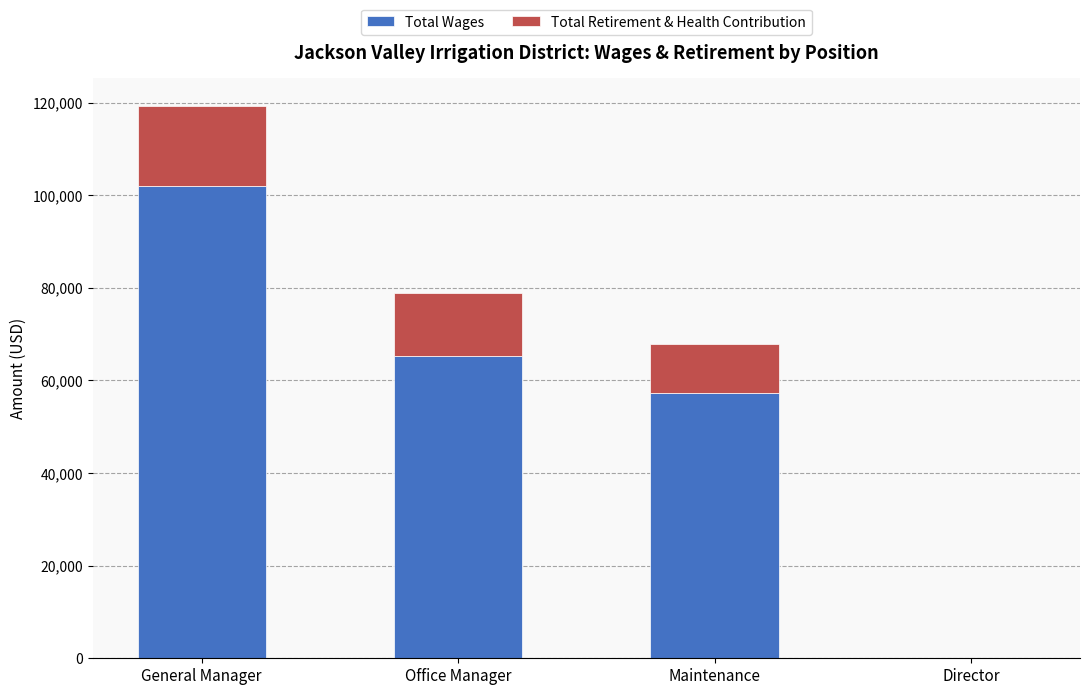

What is the total value across all series at Maintenance?

67798